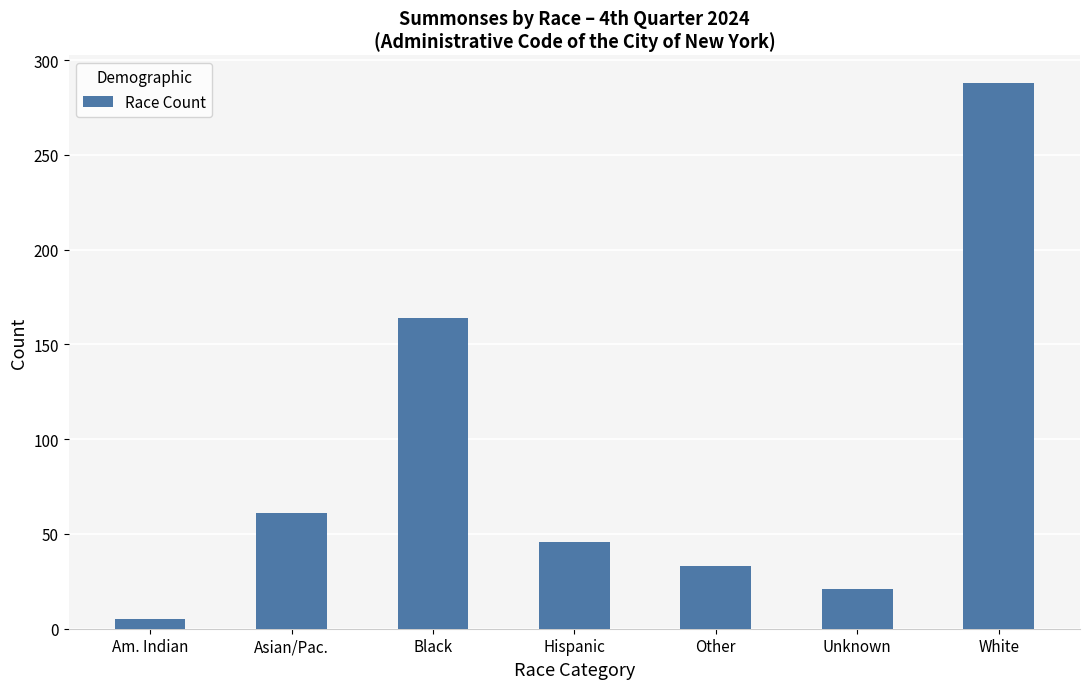

At which label is the value closest to 146?

Black